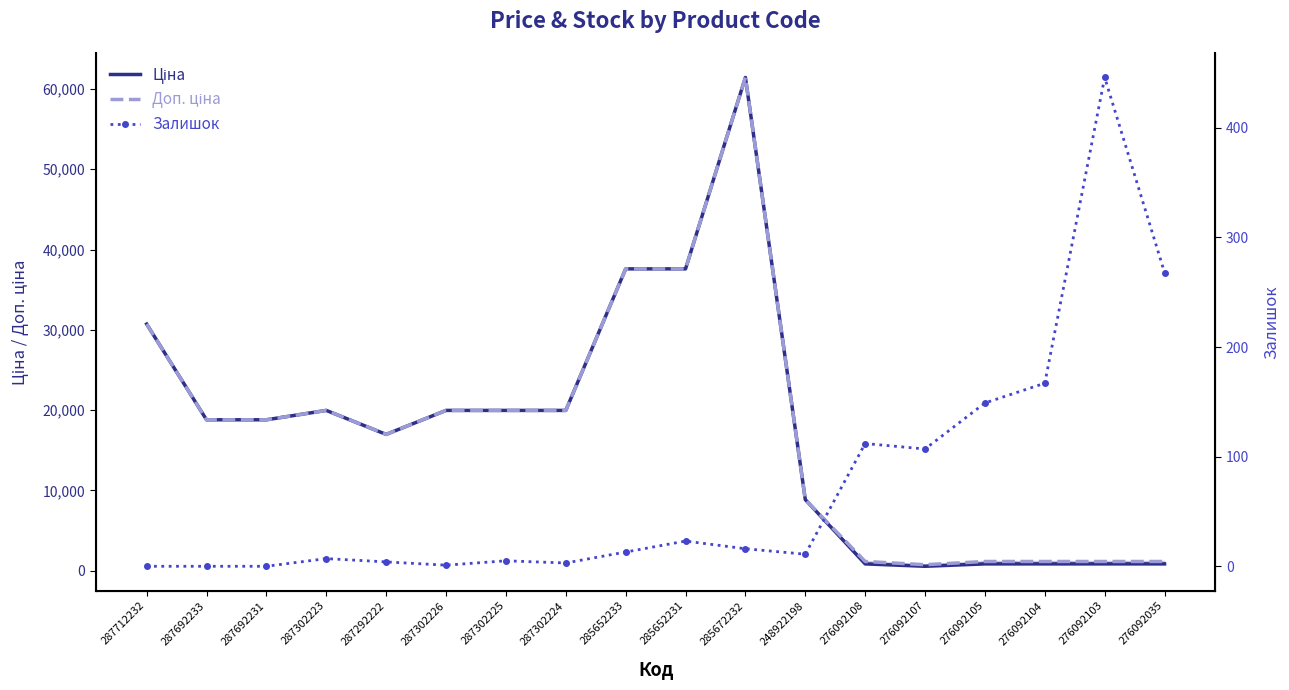

In Ціна, how many points are higher than both neighbors (excluding endpoints)?

2